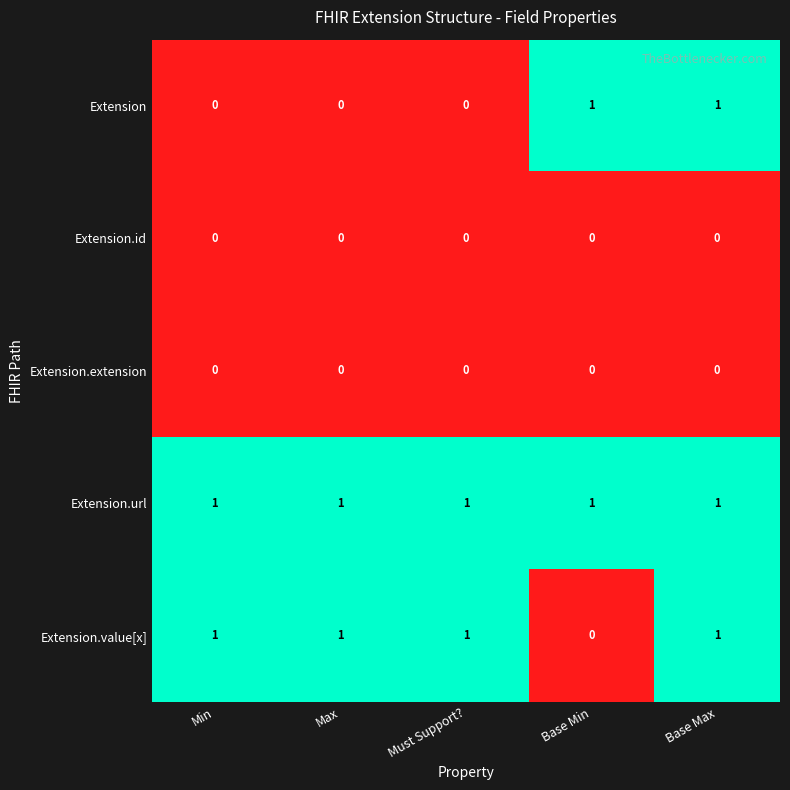

At which category is the sum across all series the highest?

Base Max